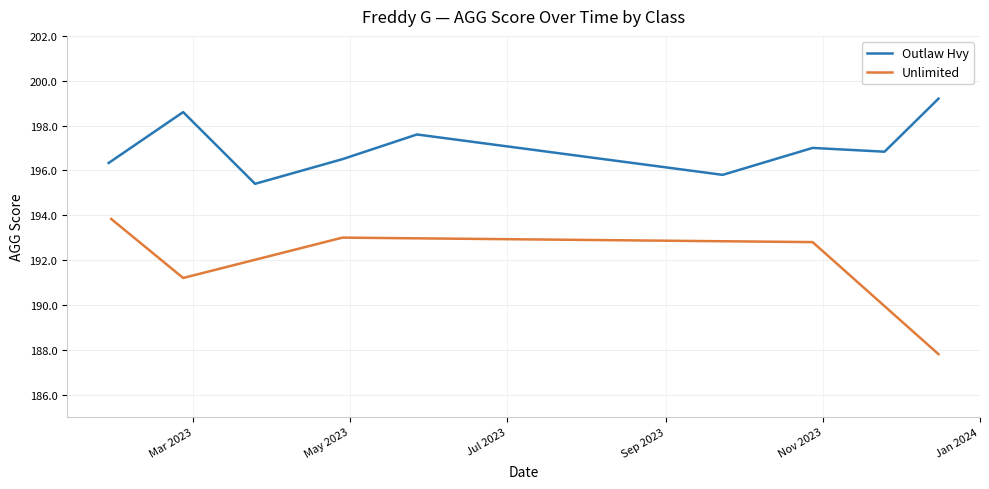

What is the average value?

195.1